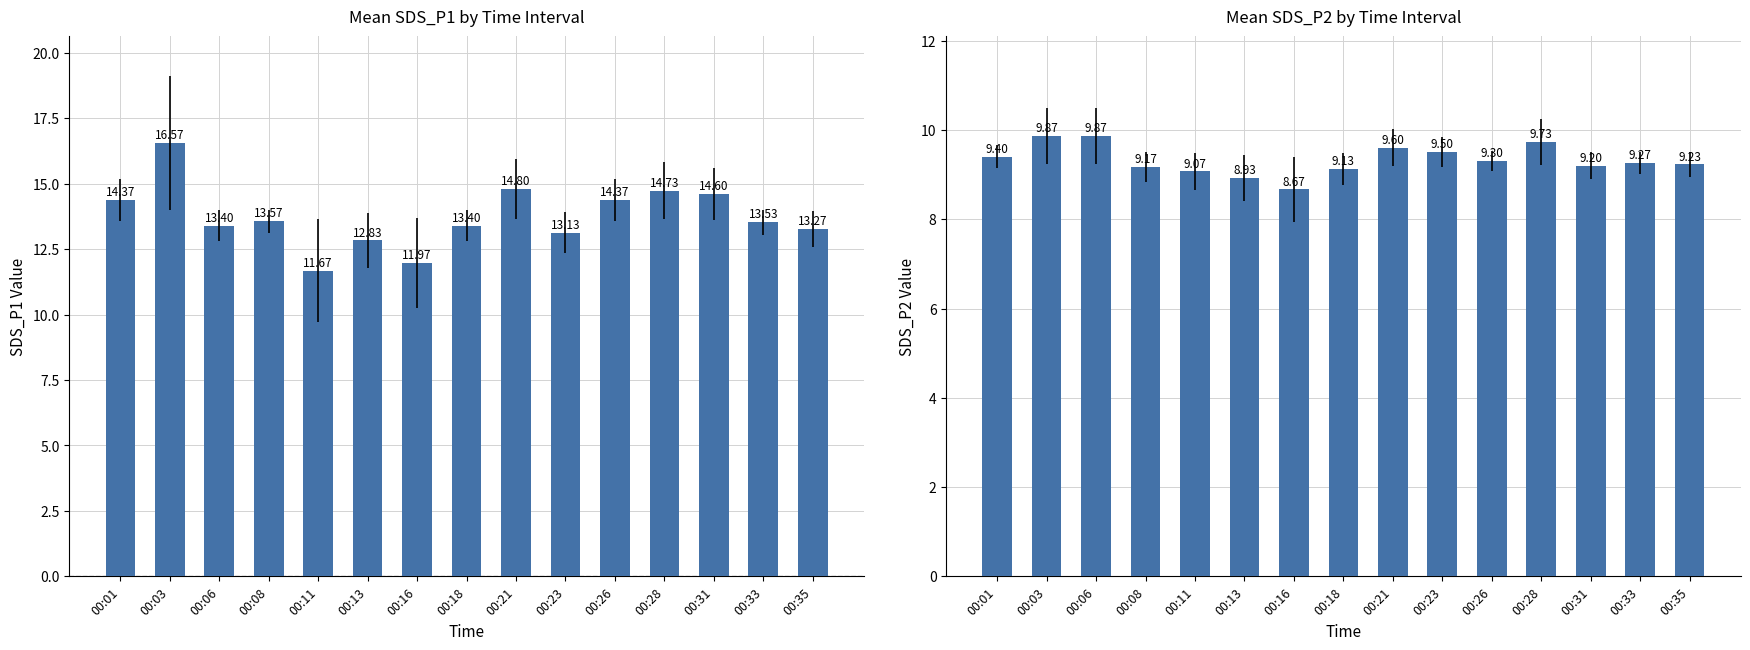

The value of SDS_P2 at 00:31 is 9.2. True or false?

True